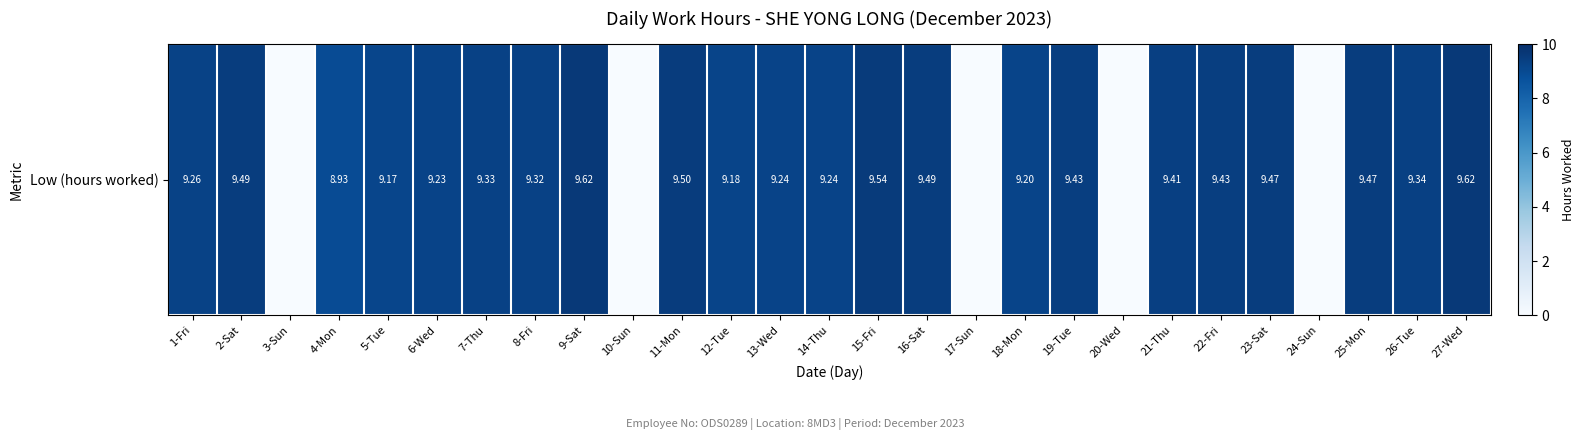

Between 17-Sun and 26-Tue, which is larger?

26-Tue